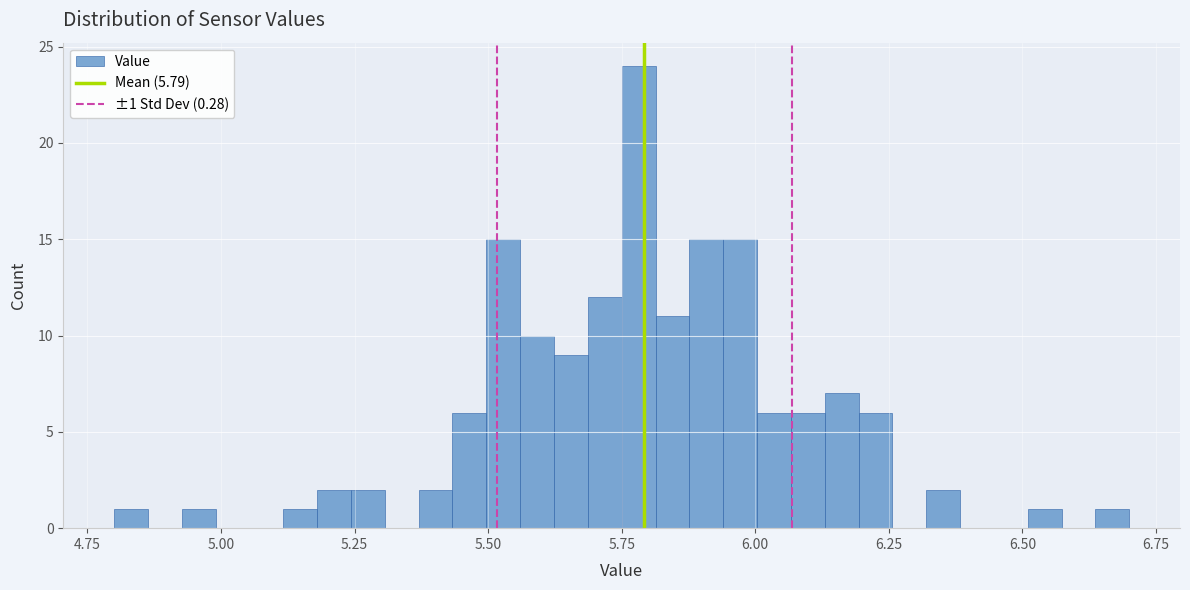

Around what value on the x-axis is the tallest bar? Give the approximate position of its centre, as read against the axis.

5.80